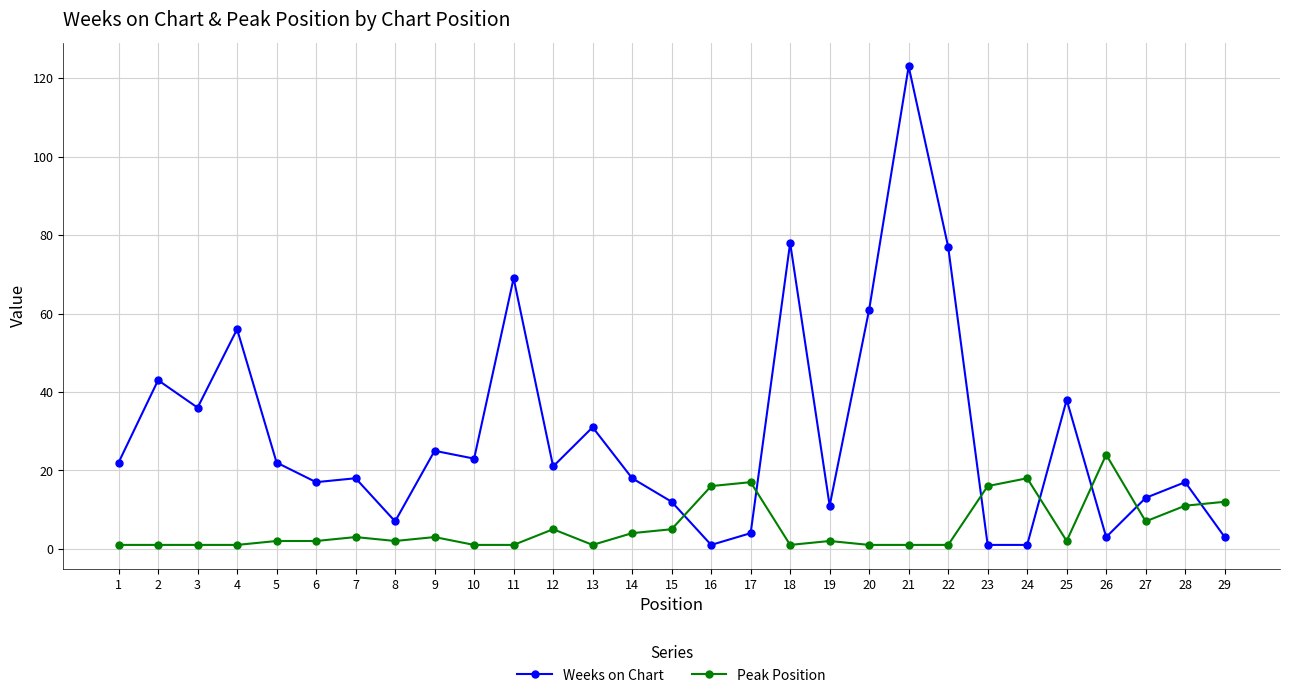

What is the difference between the maximum and minimum values in the Weeks on Chart series?

122